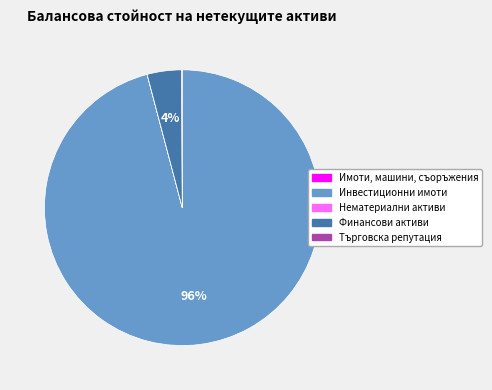

To the nearest percent, what is the average slice percentage?

20%